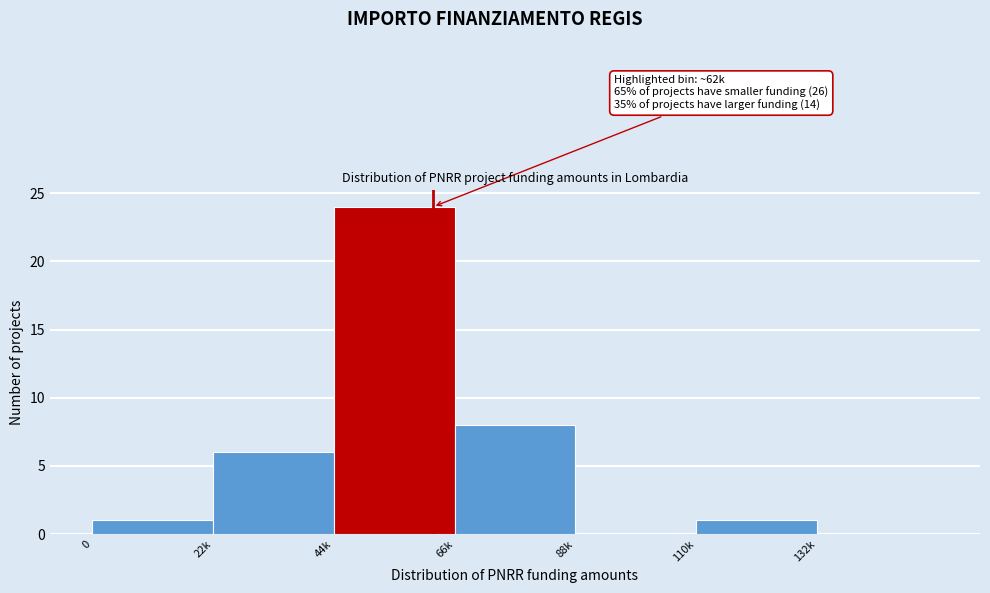

Reading left to right, list all the values displayed in this chart.

0=1	22k=6	44k=24	66k=8	88k=0	110k=1	132k=0